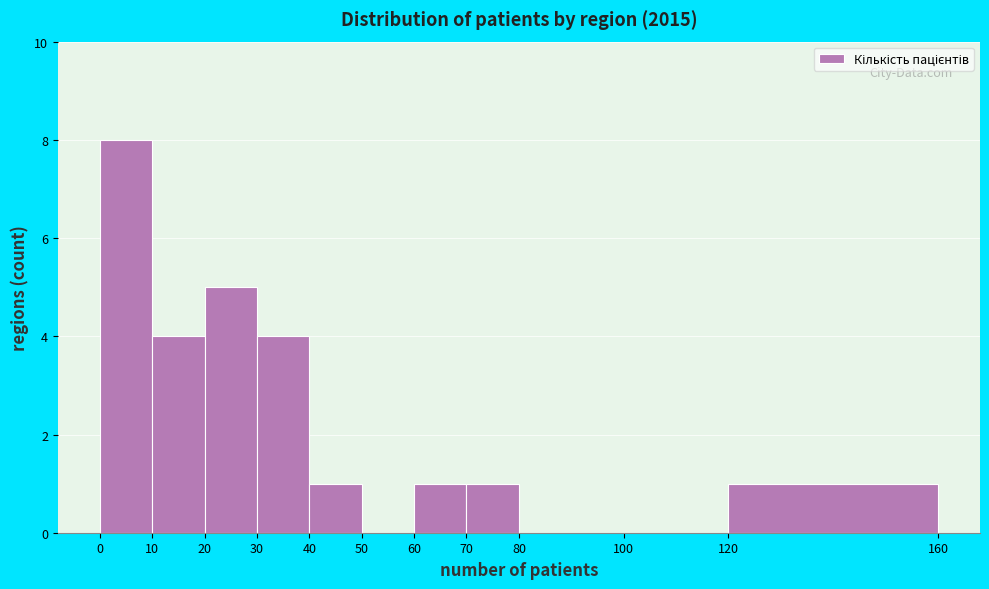

Over which range of the x-axis is the bar tallest?

0 to 10